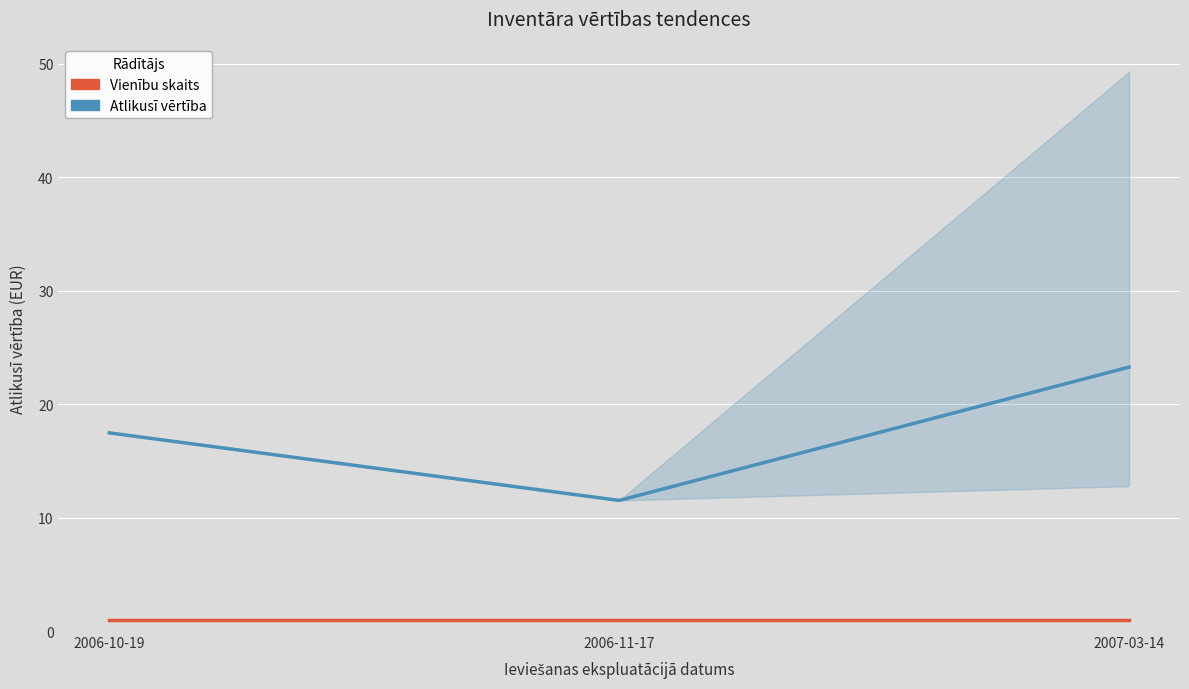

How many data points does each series have?

3